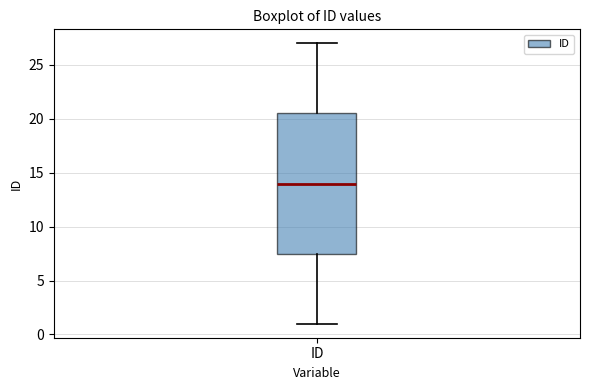

Transcribe this box plot: give where the median line is, the range the box spans, and where the two whiskers end, as read against the y-axis. The values are not printed on the chart, so give them approximately, as read against the axis.

median 14.0, box 7.5 to 20.5, whiskers 1.0 to 27.0